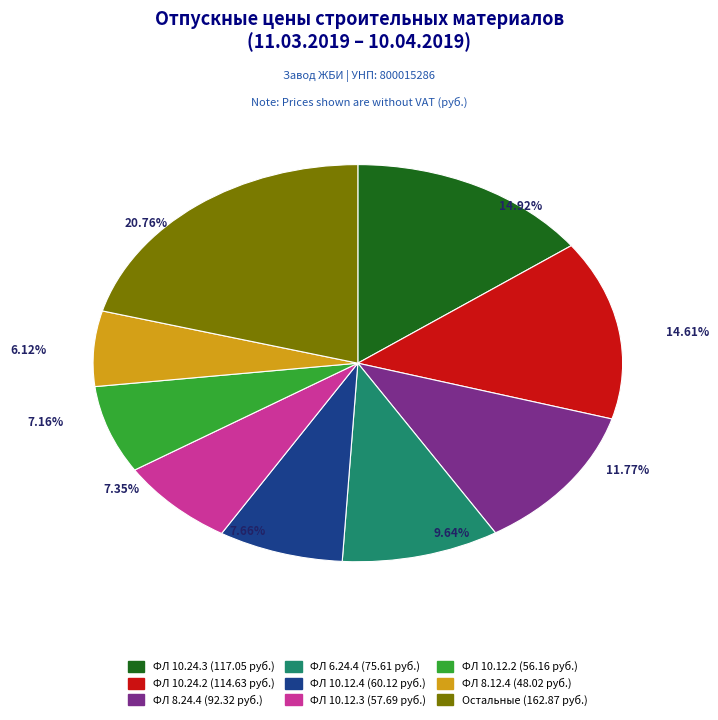

Does any single category account for the majority?

No